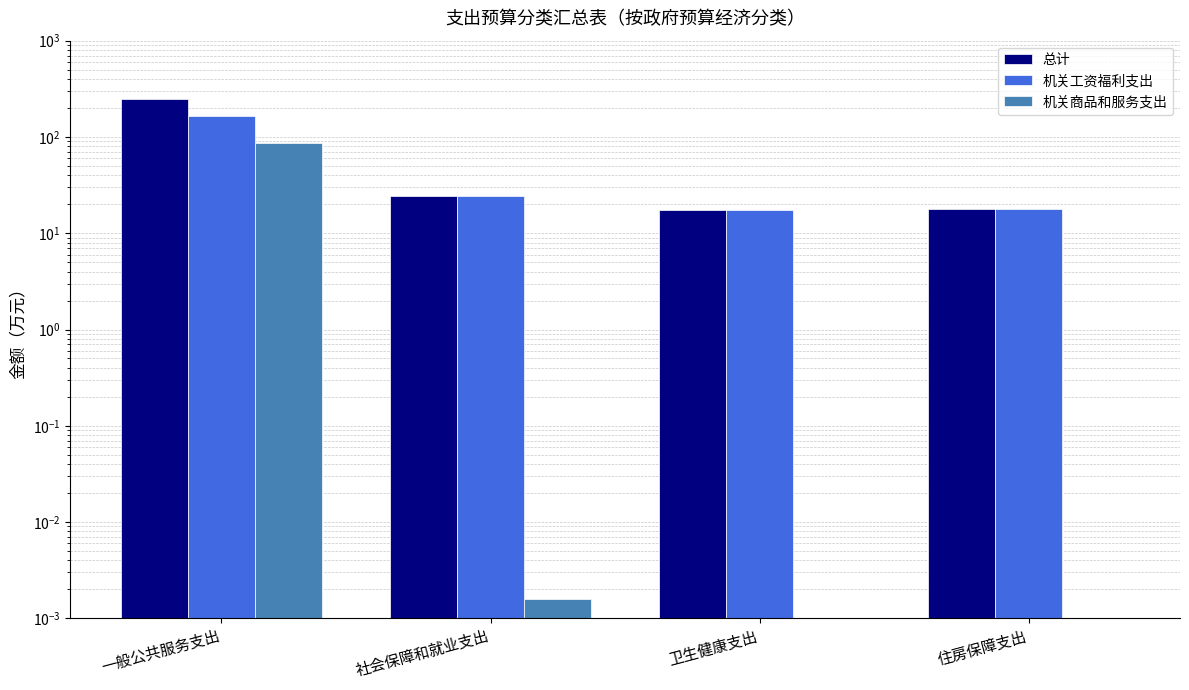

Which has a higher value, 住房保障支出 or 一般公共服务支出?

一般公共服务支出